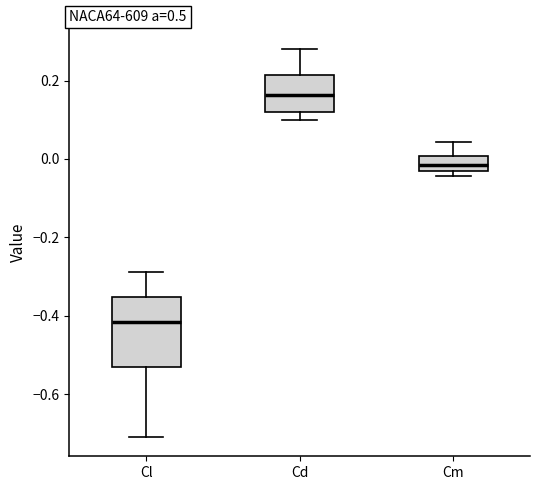

Reading left to right, transcribe this box plot: for each box, give where its median line is, the range the box spans, and where its two whiskers end, as read against the y-axis. The values are not printed on the chart, so give them approximately, as read against the axis.

Cl: median -0.42, box -0.54 to -0.36, whiskers -0.70 to -0.28
Cd: median 0.16, box 0.12 to 0.22, whiskers 0.10 to 0.28
Cm: median -0.02 (inside the box), box -0.02 to 0.00, whiskers -0.04 to 0.04